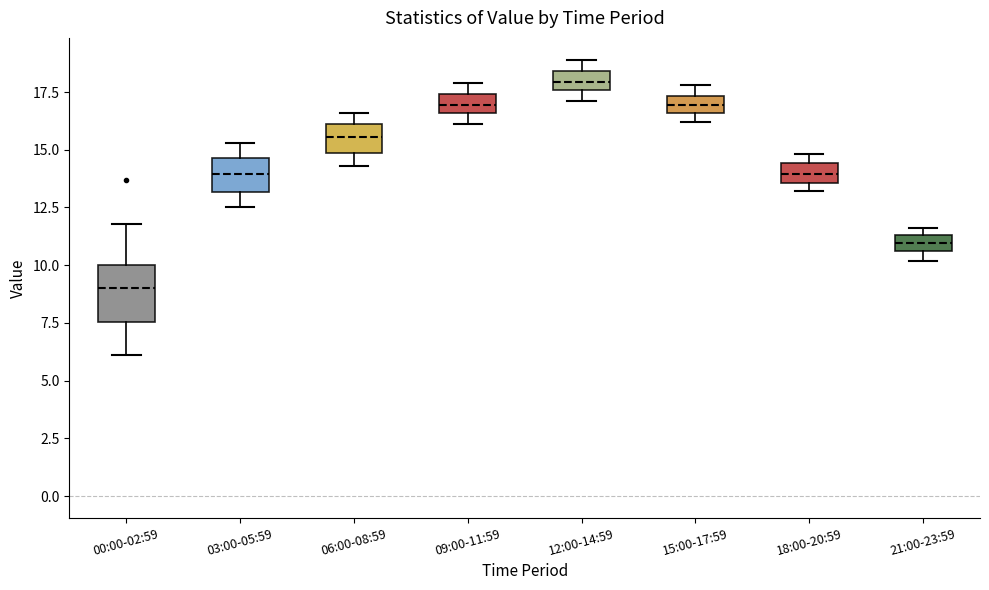

Where does the upper whisker of the box for 03:00-05:59 end on the y-axis? The values are not printed on the chart, so give them approximately, as read against the axis.

15.5